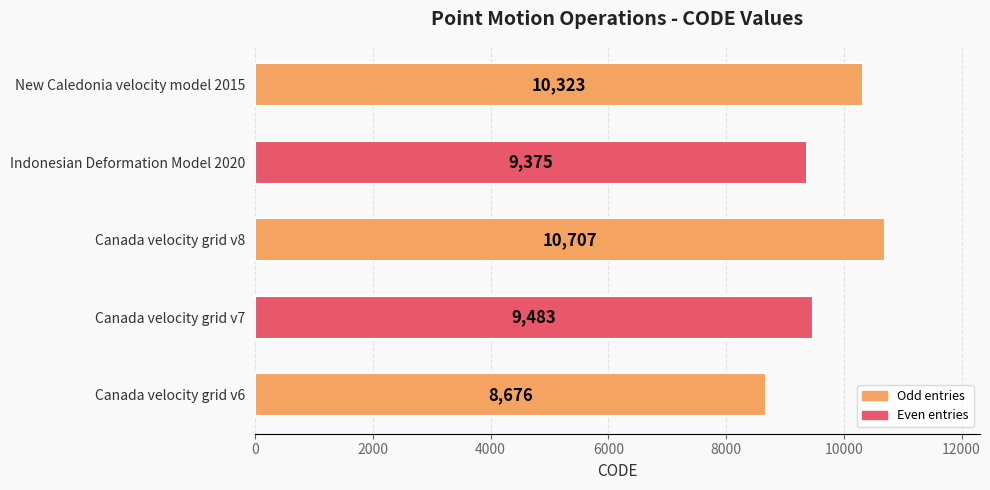

List the labels in order of value, smallest first.

Canada velocity grid v6, Indonesian Deformation Model 2020, Canada velocity grid v7, New Caledonia velocity model 2015, Canada velocity grid v8